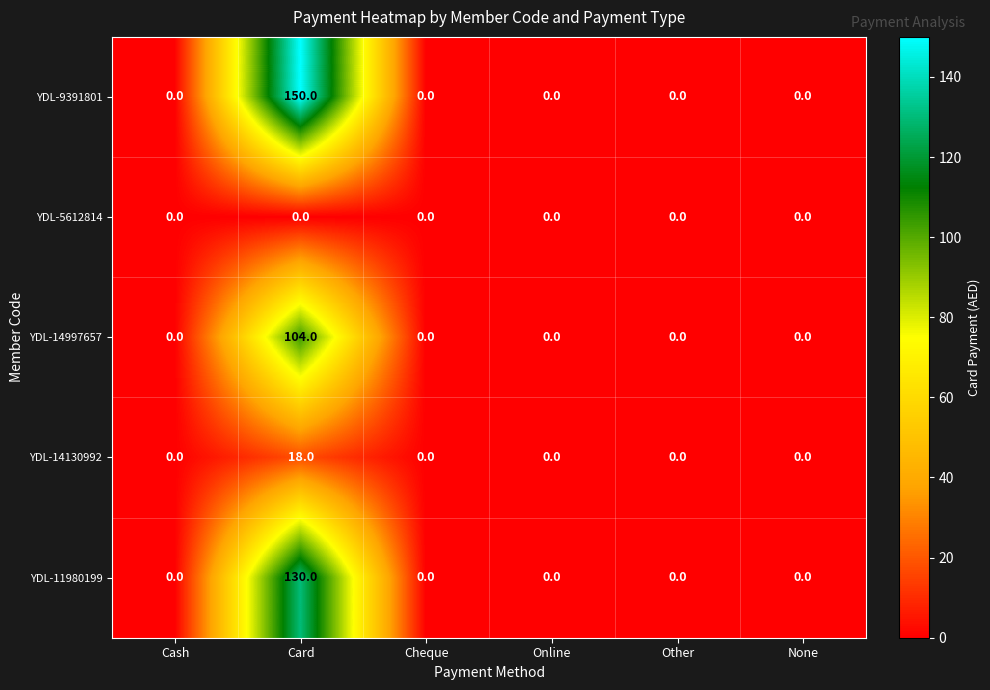

Which series has the largest range (max minus min)?

YDL-9391801